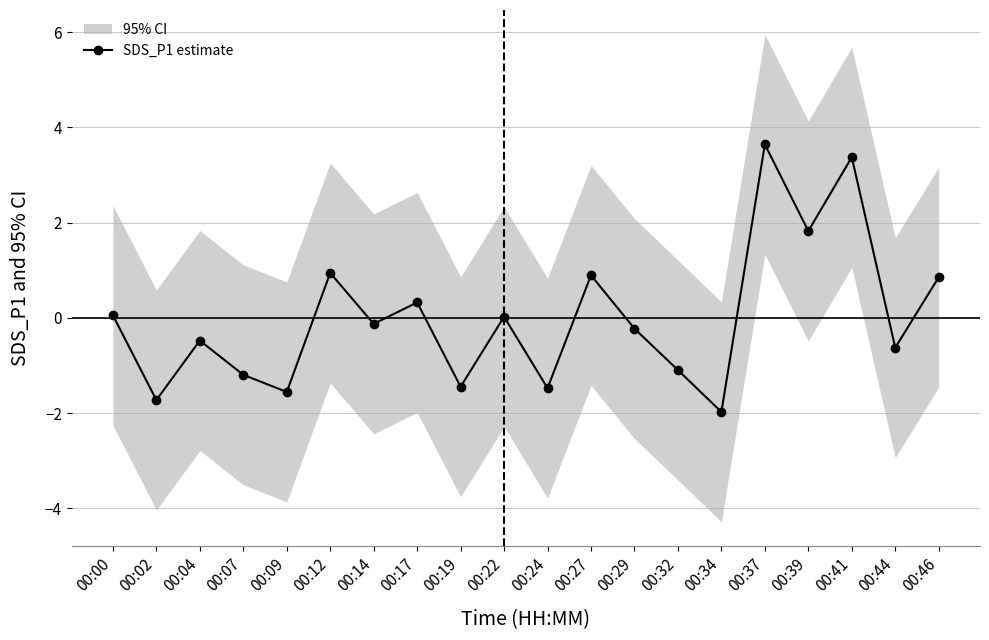

At which label is the value closest to 0?

00:22